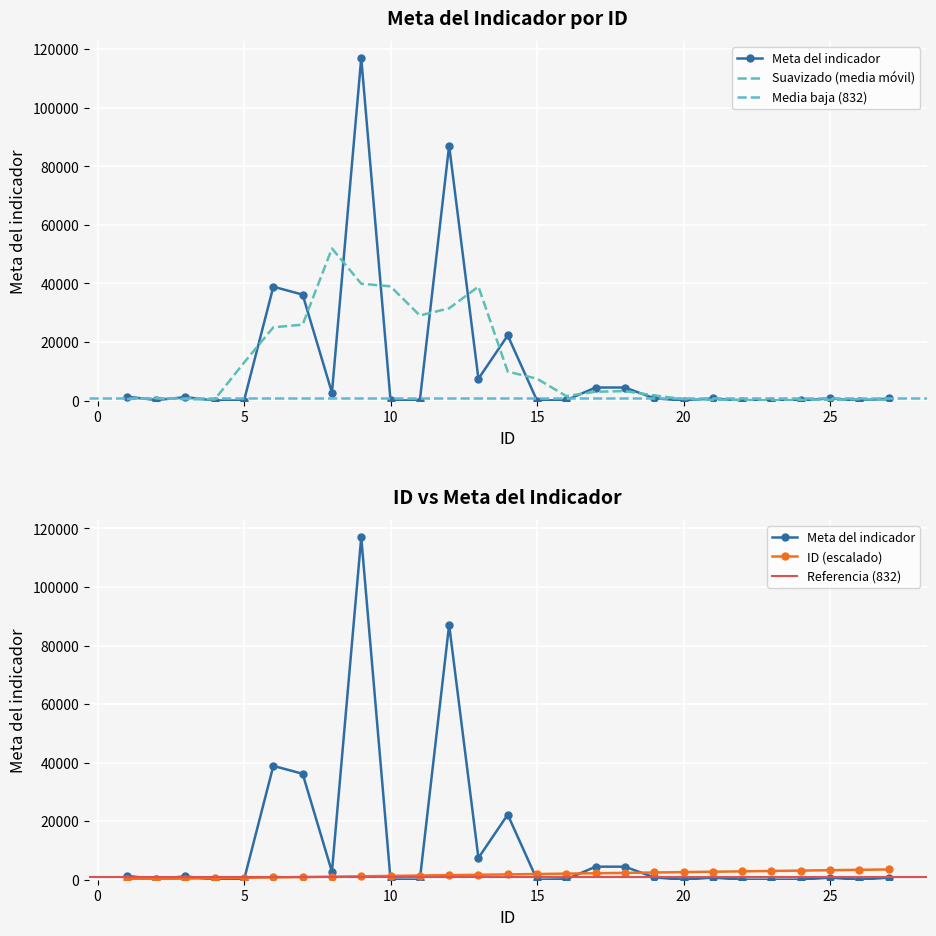

True or false: Meta del indicador has more than 1 interior local peaks.

True